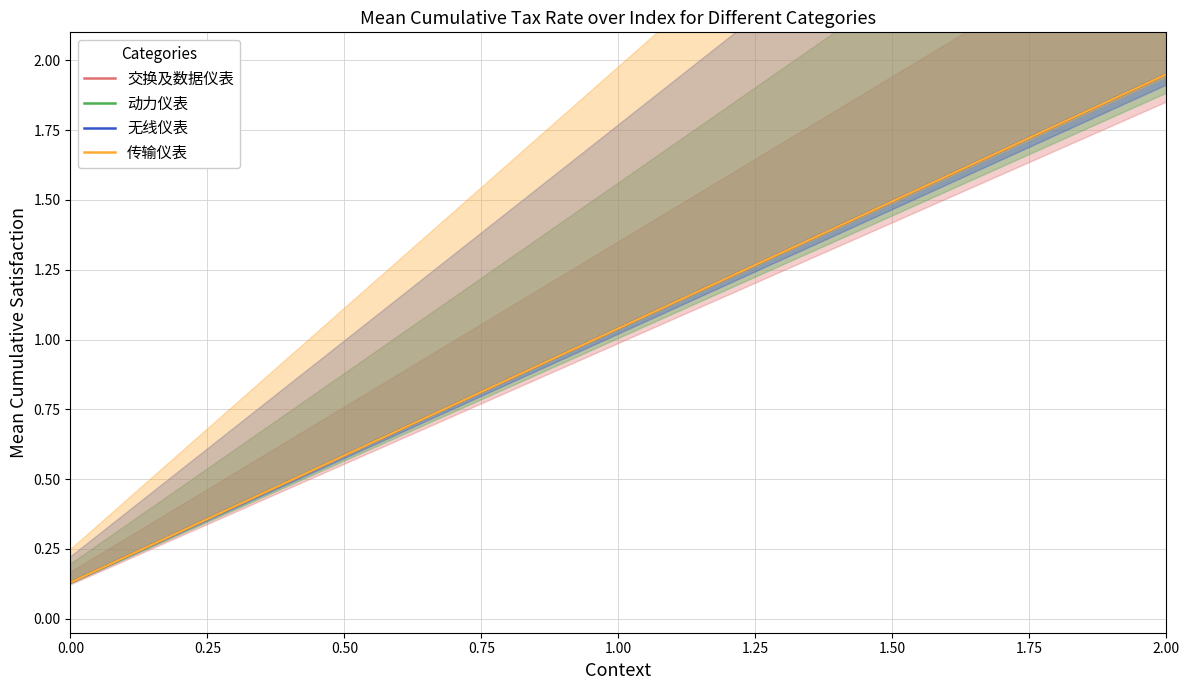

What is the value of the 无线仪表 point at the 13th from the left?

1.7